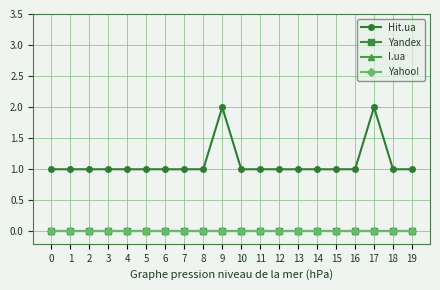

Which category has the highest value across all series?

9